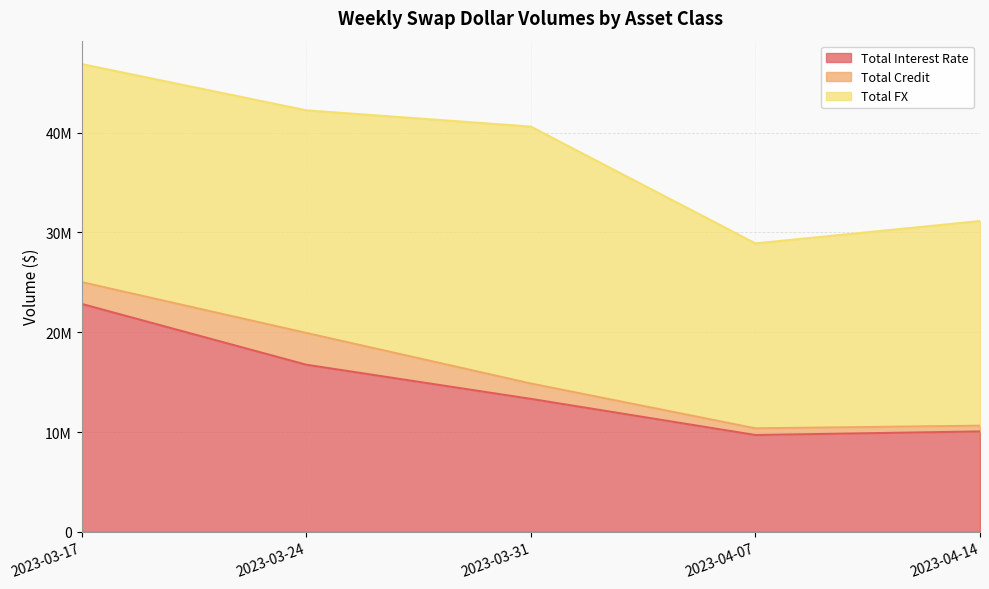

List the series in order of their overall mean, lowest first.

Total Credit, Total Interest Rate, Total FX